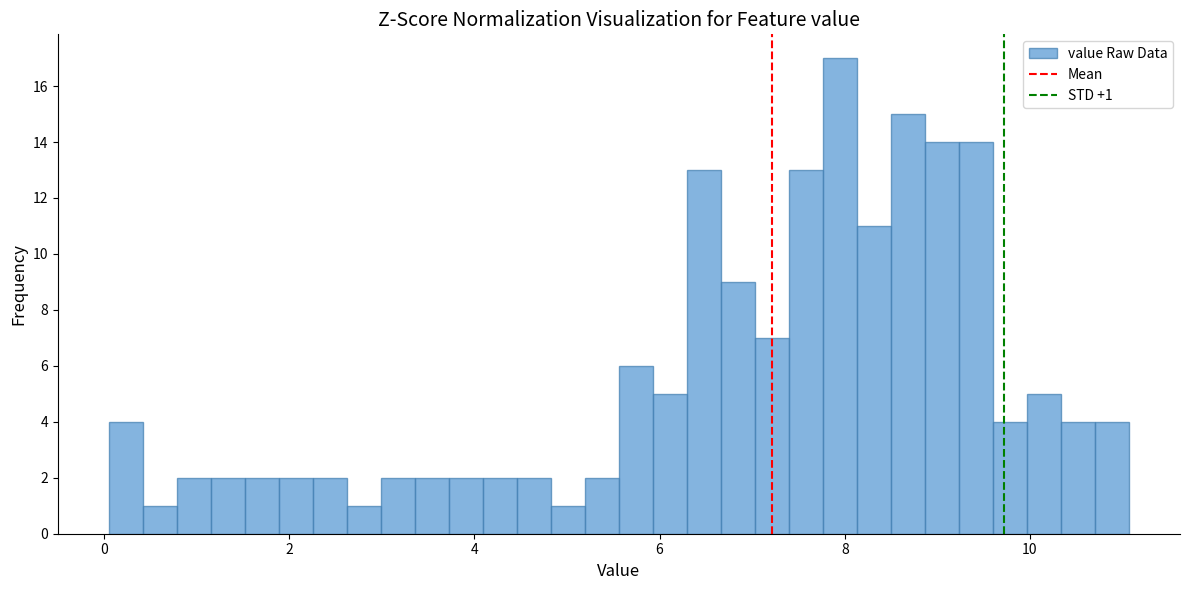

Around what value on the x-axis is the tallest bar? Give the approximate position of its centre, as read against the axis.

8.0